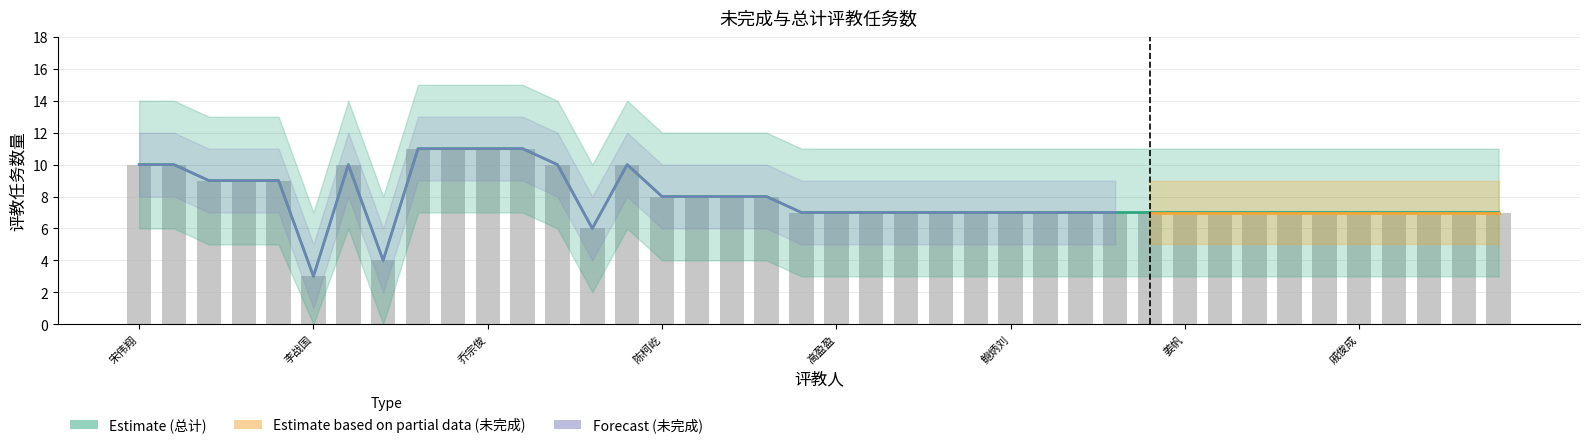

What is the label of the 20th bar from the right?

高盈盈